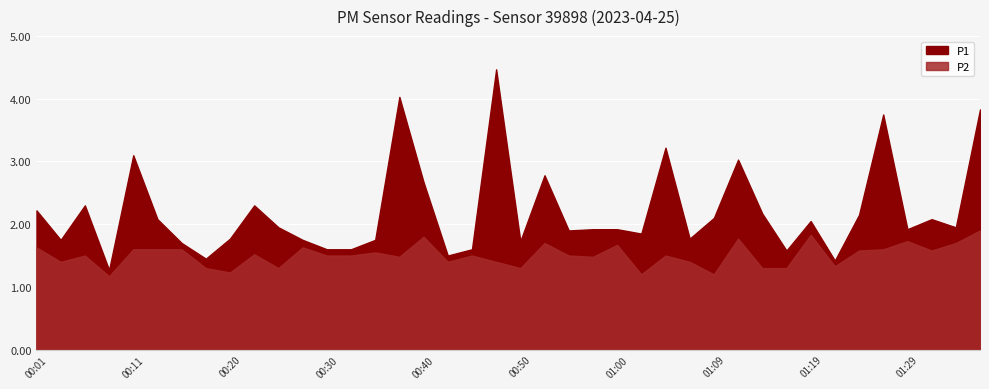

What is the difference between the P1 values at 00:03 and 01:12?

1.3